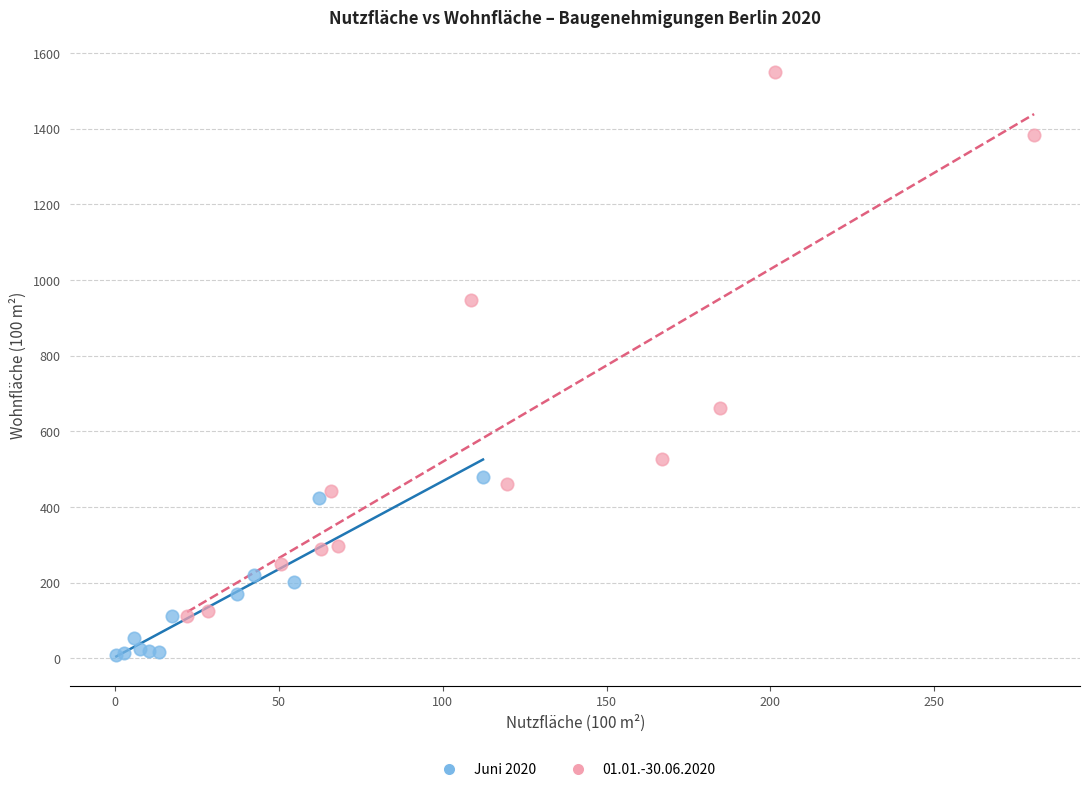

Which series contains the lowest Y value?

Juni 2020